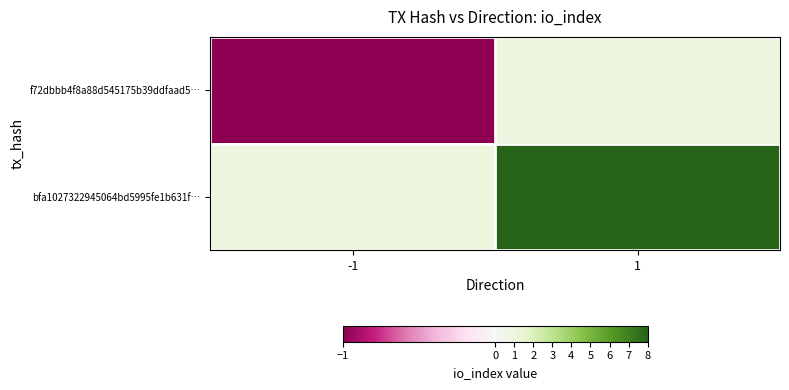

Rank the series by their maximum value, from lowest to highest.

f72dbbb4f8a88d545175b39ddfaad5…, bfa1027322945064bd5995fe1b631f…